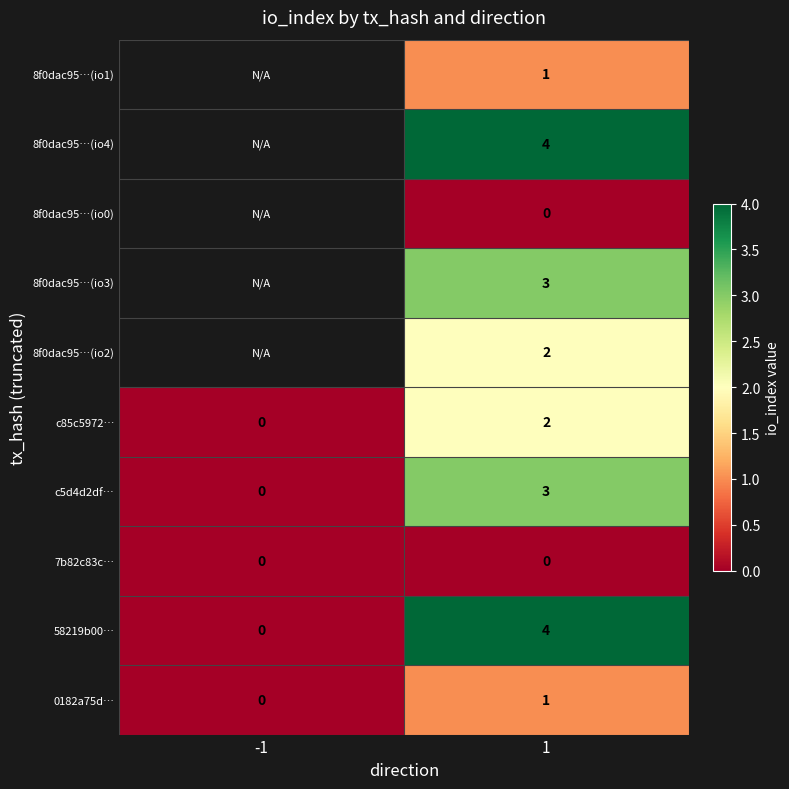

At which label does 0182a75d… reach its minimum?

-1